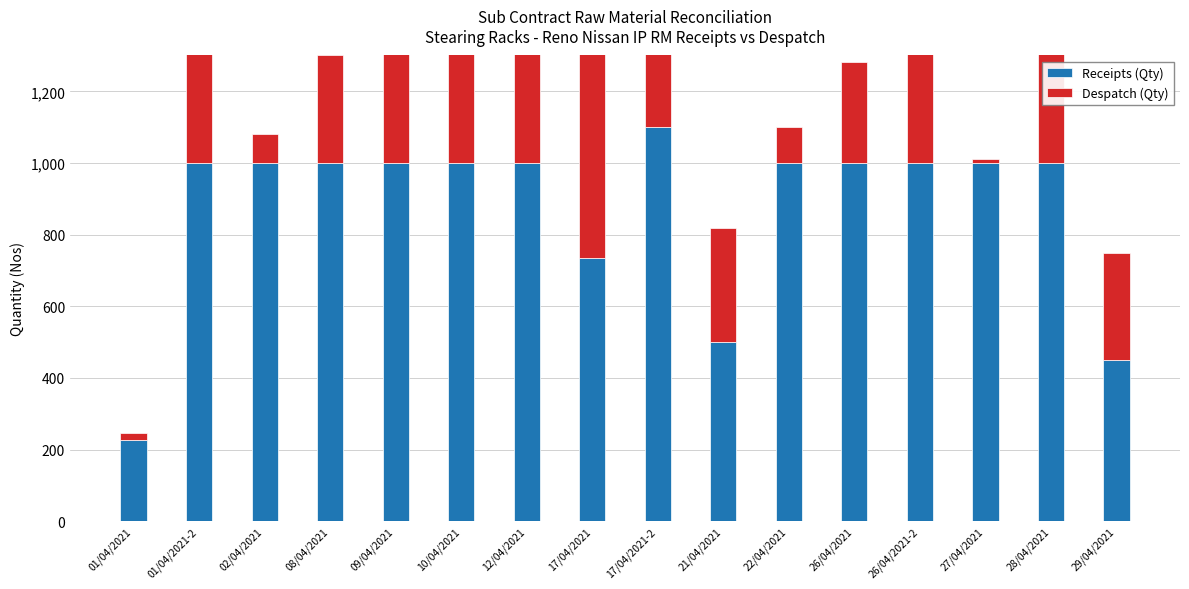

True or false: Despatch (Qty) has a value of 829 at 12/04/2021.

False